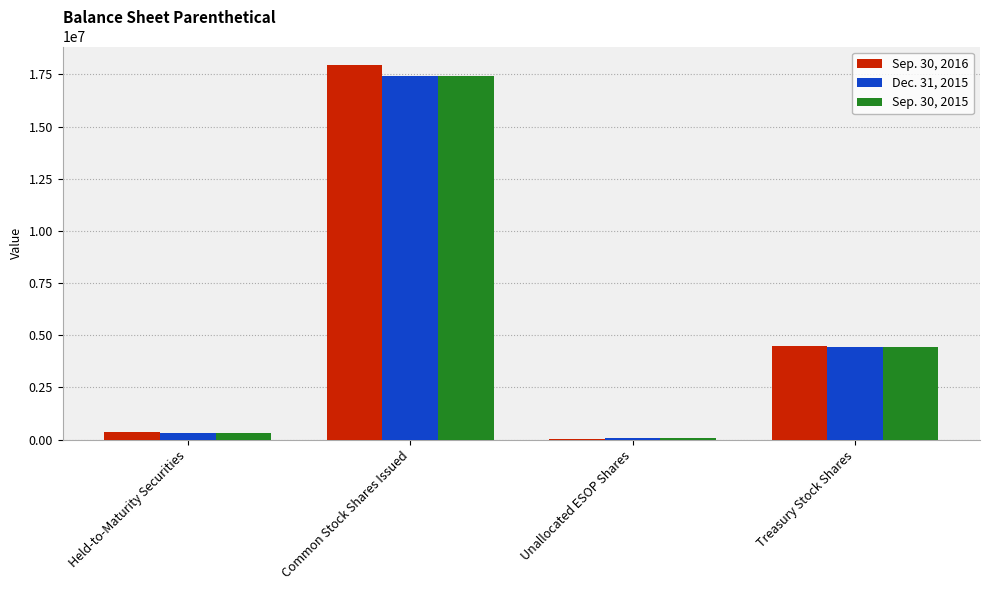

Does the chart contain stacked bars?

No